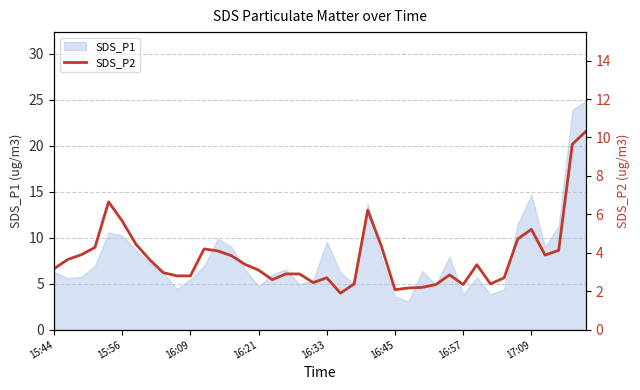

What is the maximum value for SDS_P1?

24.9